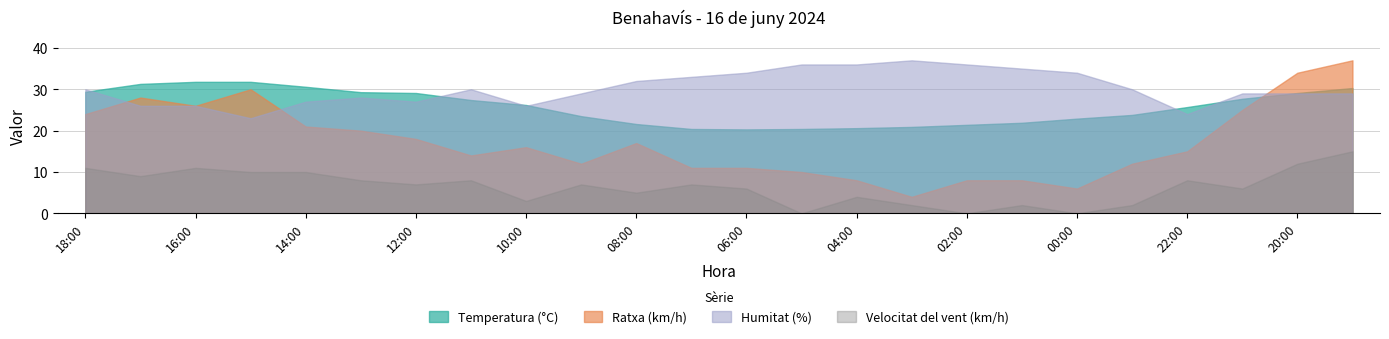

At which category does Humitat (%) reach its first local valley?

15:00